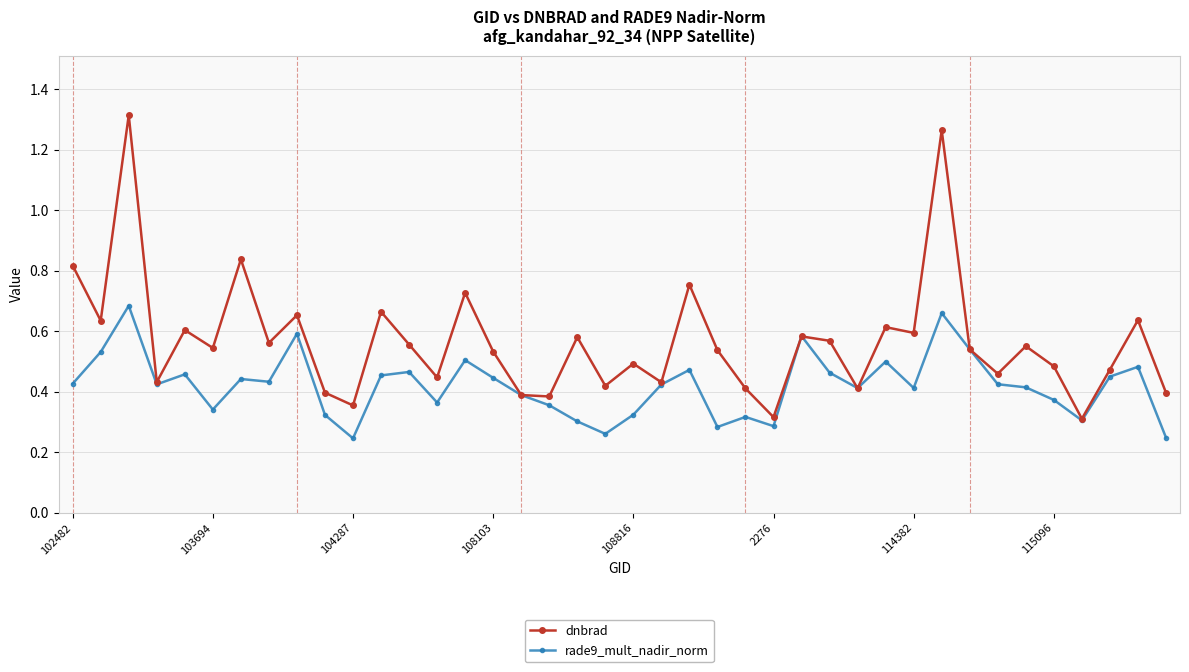

How many dnbrad values are between 0 and 1?

38